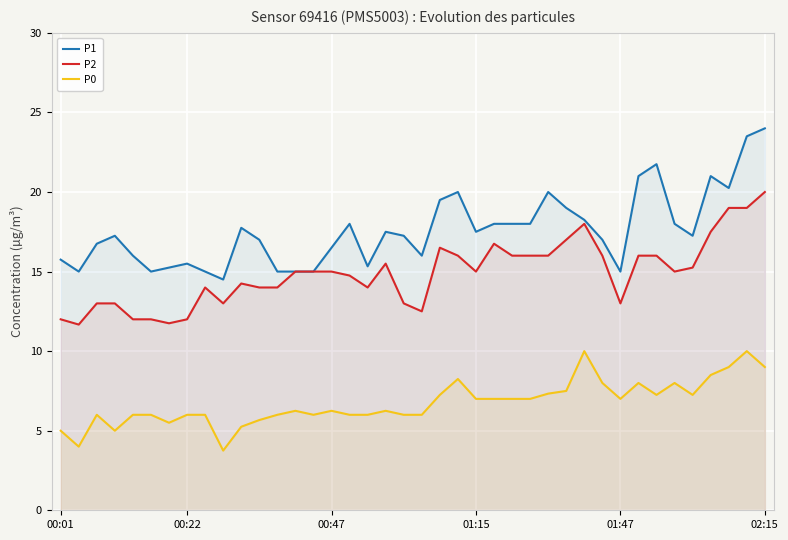

The value of P1 at 24 is 18.0. True or false?

True